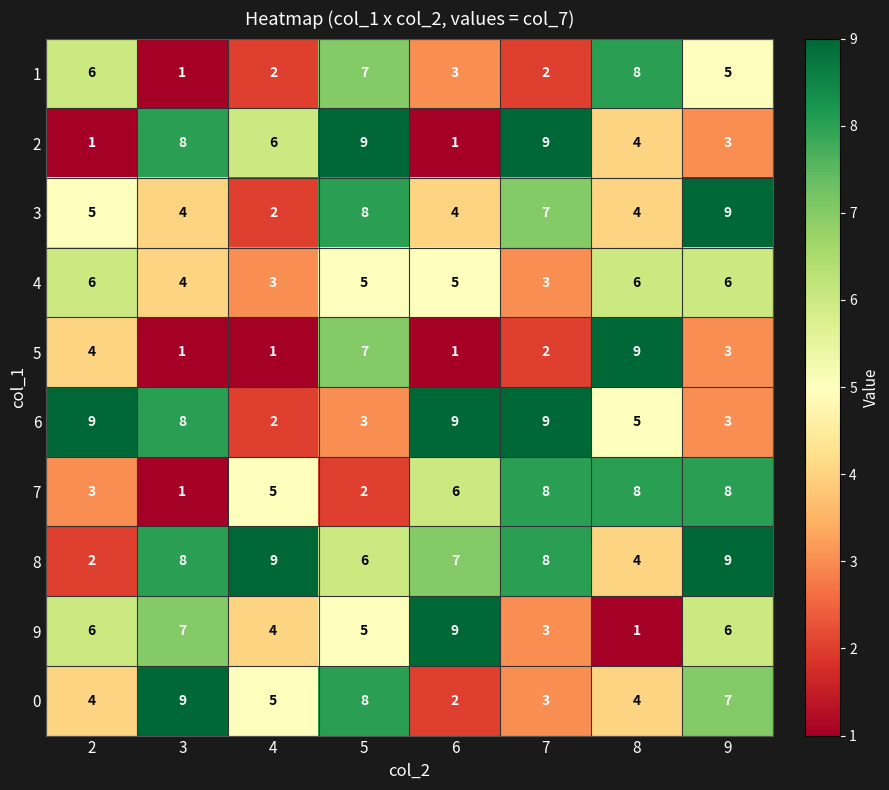

How many series are shown in this chart?

10